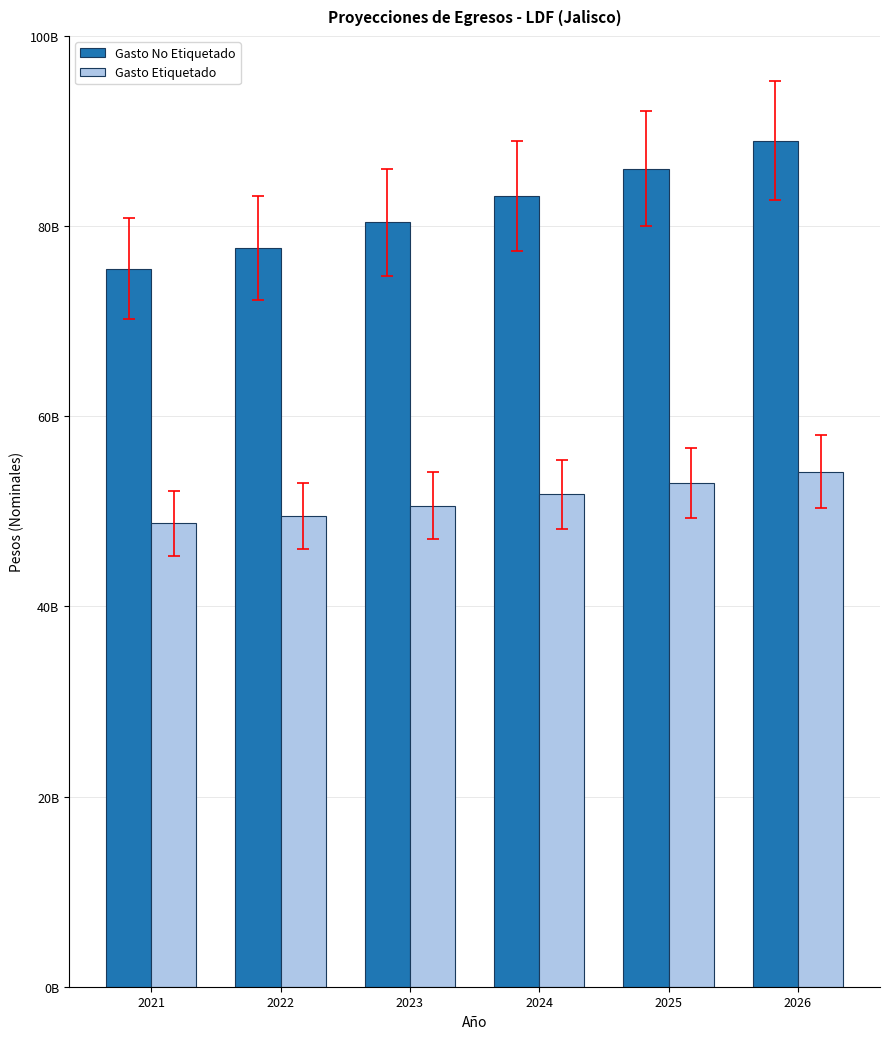

What is the sum of all Gasto Etiquetado values?

307757068742.9